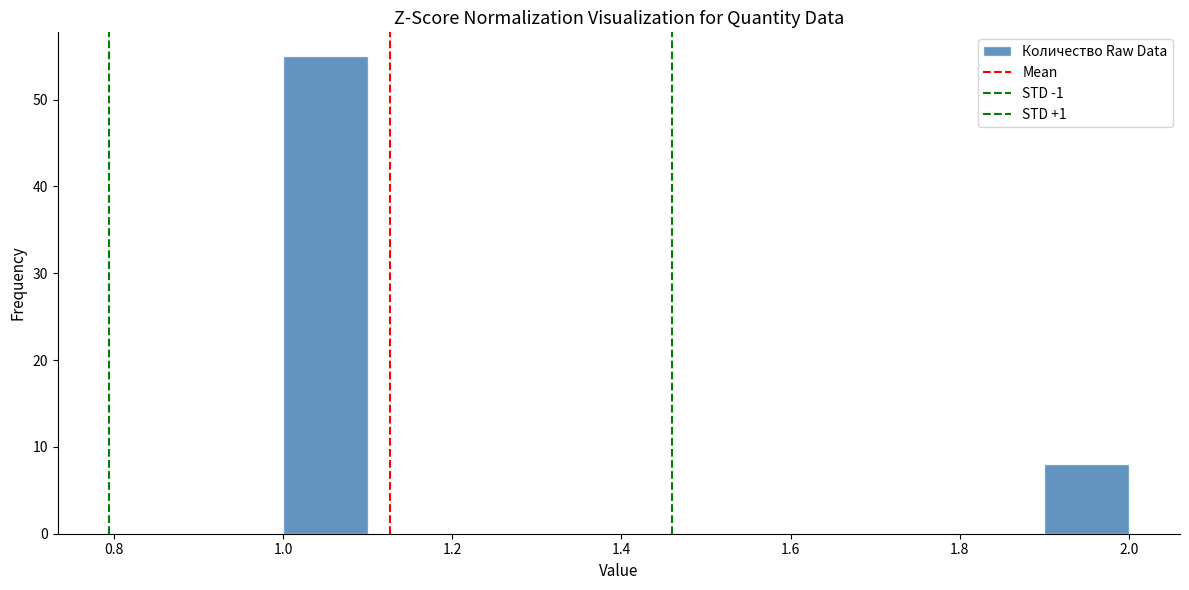

Which range on the x-axis has the tallest bar?

1.0 to 1.1